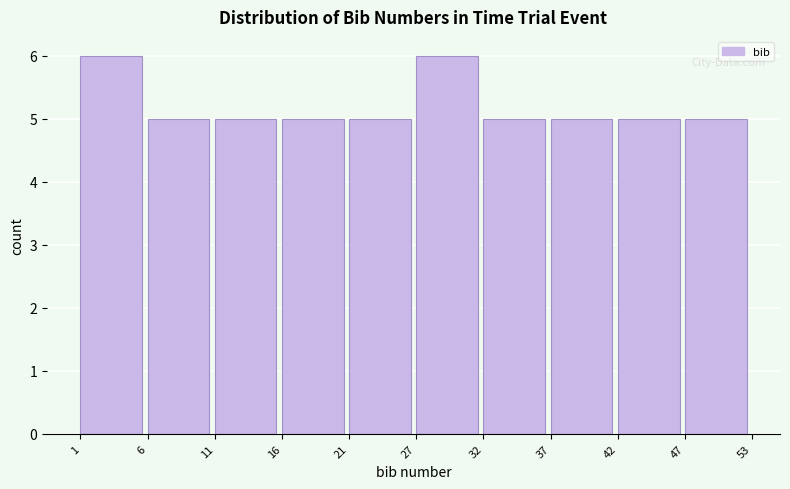

Reading right to left, what are all the values shown in this chart?

5	5	5	5	6	5	5	5	5	6